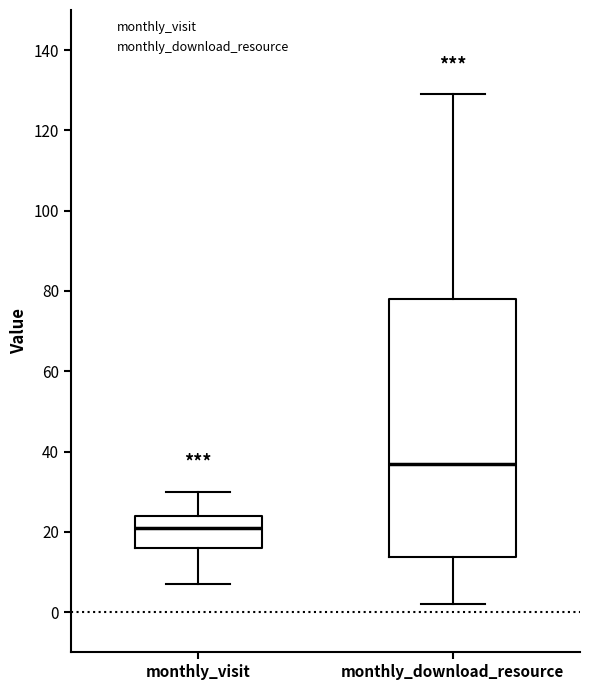

Which box's median line is the highest?

monthly_download_resource